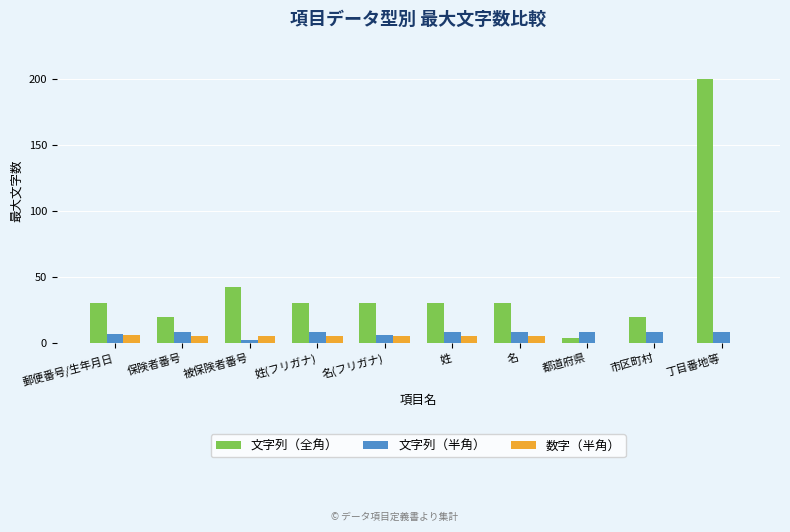

Is the value of 数字（半角） at 市区町村 greater than the value of 文字列（全角） at 市区町村?

No